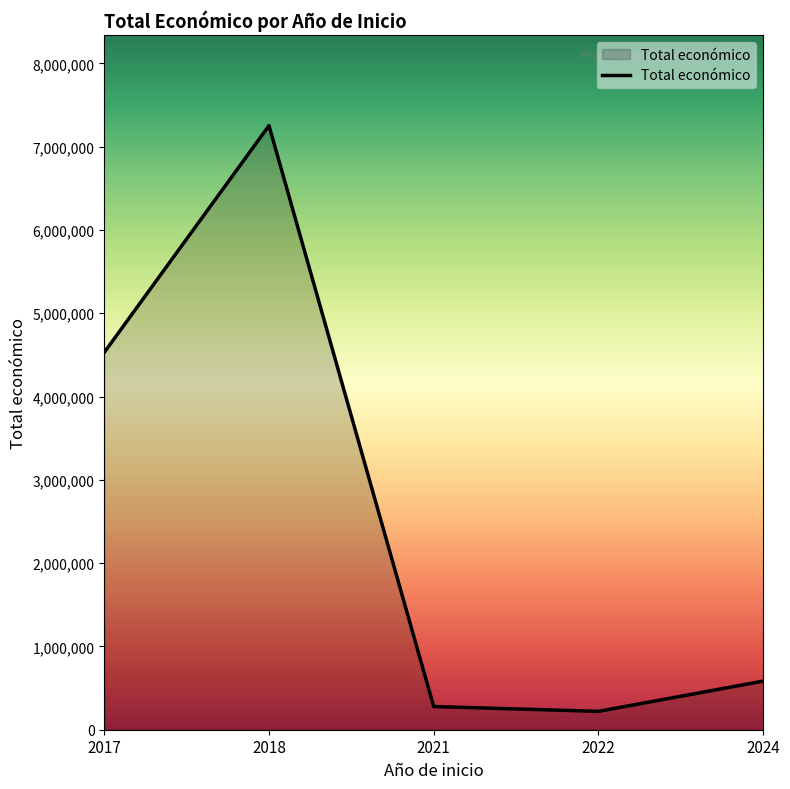

Approximately how many times larger is the value at 2018 compared to 2022?

32.9